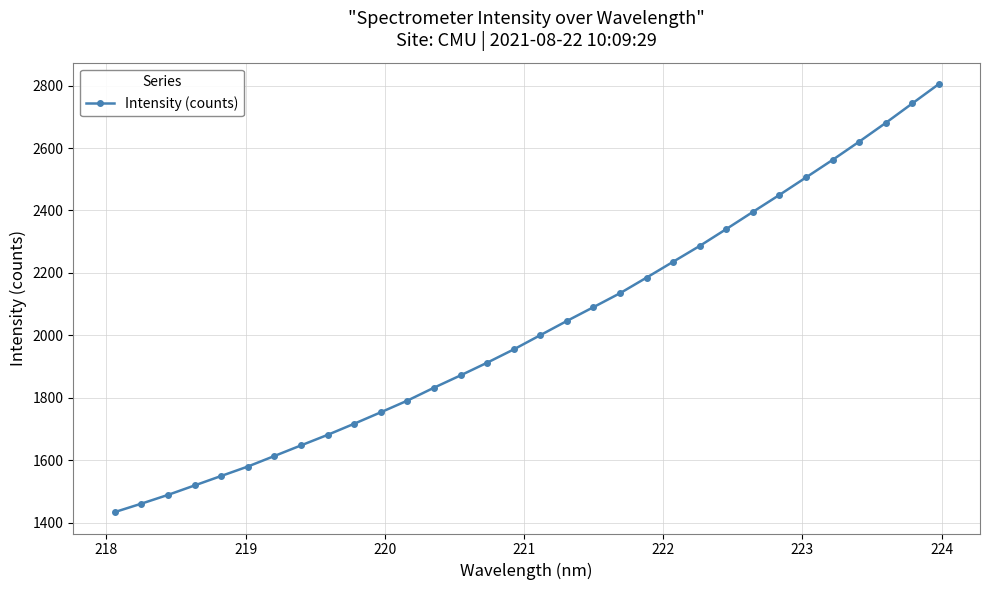

Is this an area chart (filled region under the line)?

No